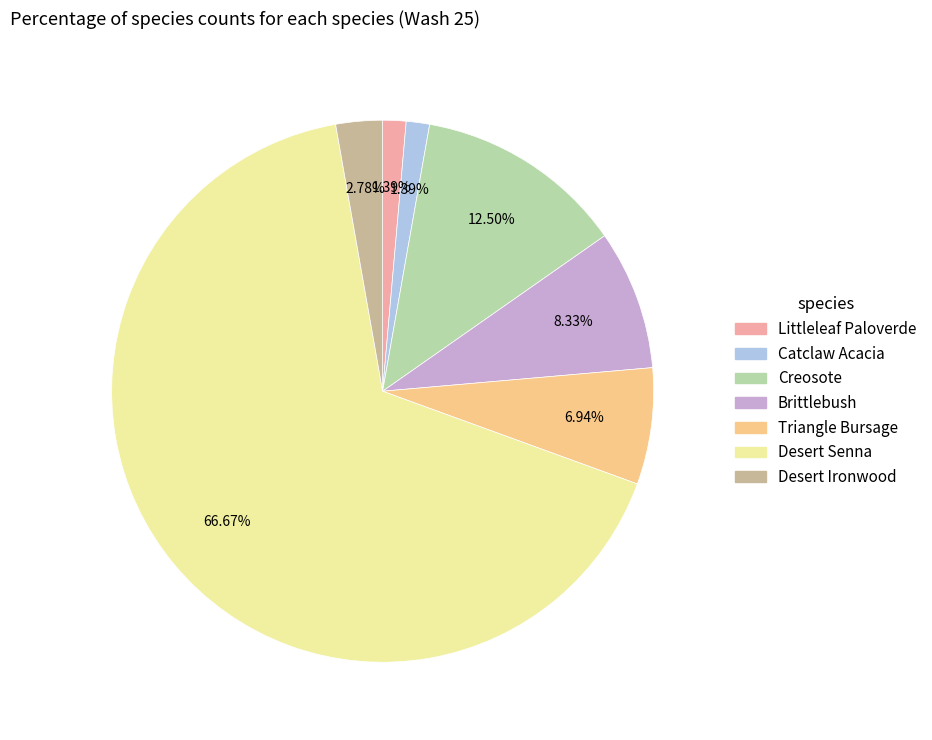

To the nearest percent, what portion does Desert Ironwood represent?

3%